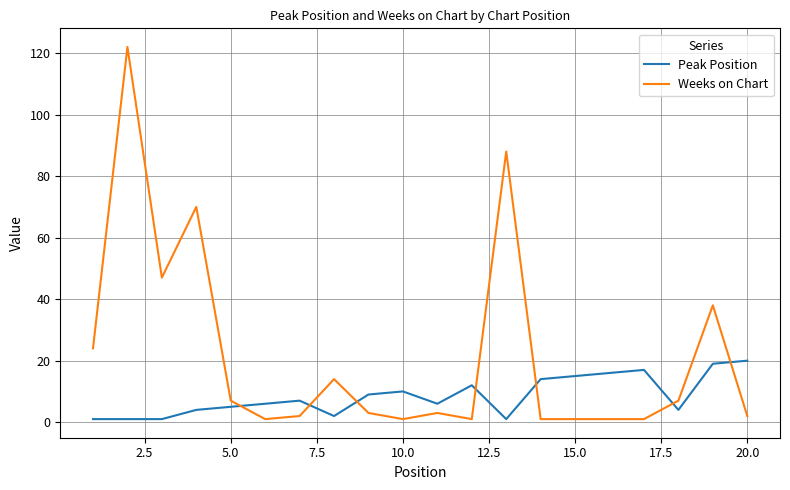

How many times do Weeks on Chart and Peak Position cross each other?

7